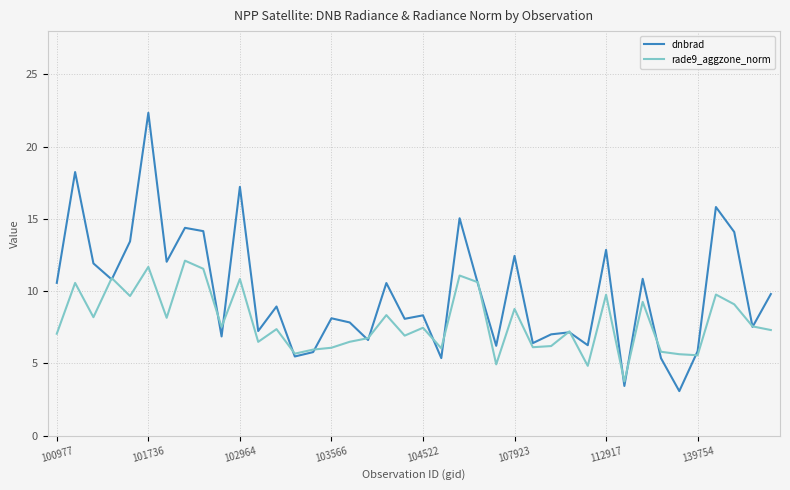

What is the maximum value for rade9_aggzone_norm?

12.1